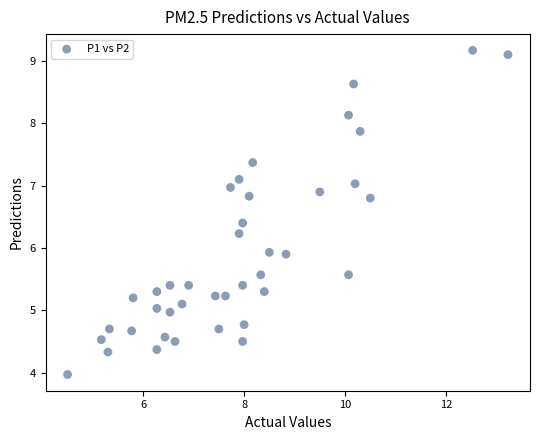

What is the range of X values (max minus min)?

8.7